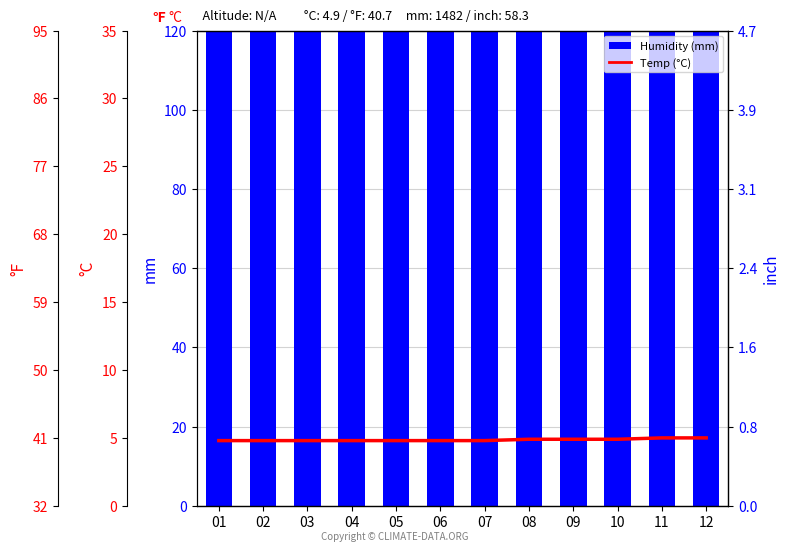

At which category is the sum across all series the highest?

04